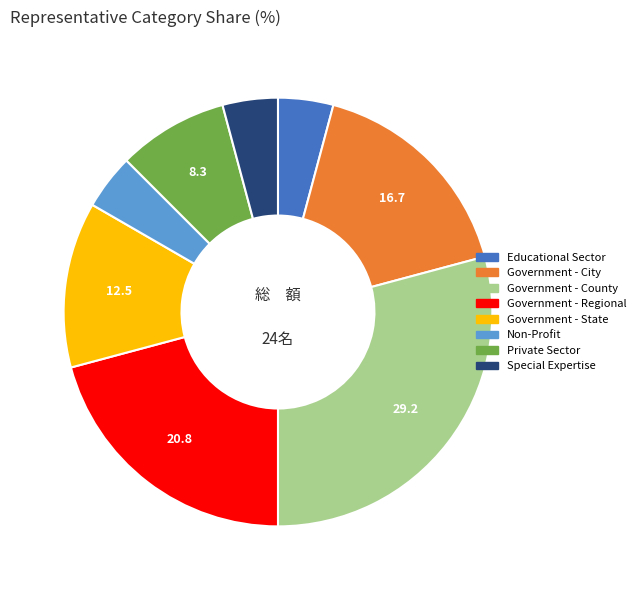

Is Non-Profit the majority of the pie?

No